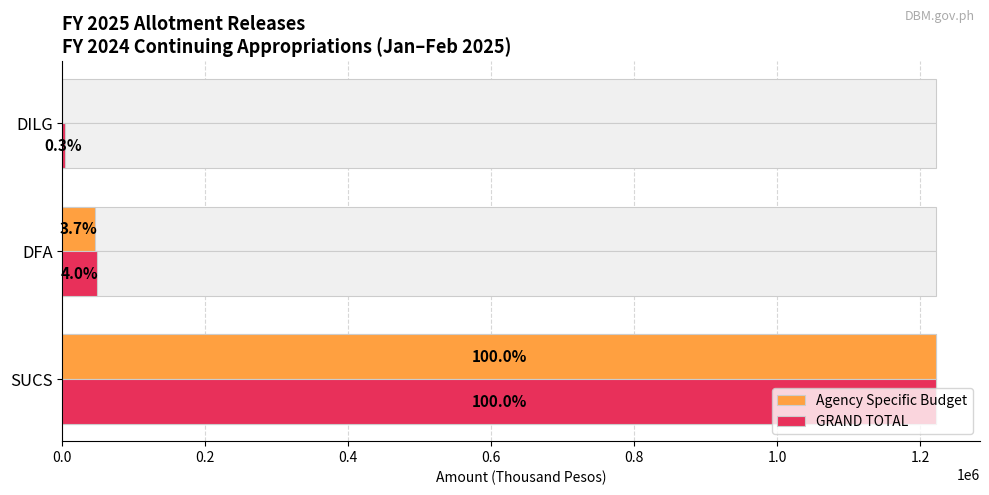

List the series in order of their overall mean, highest first.

GRAND TOTAL, Agency Specific Budget